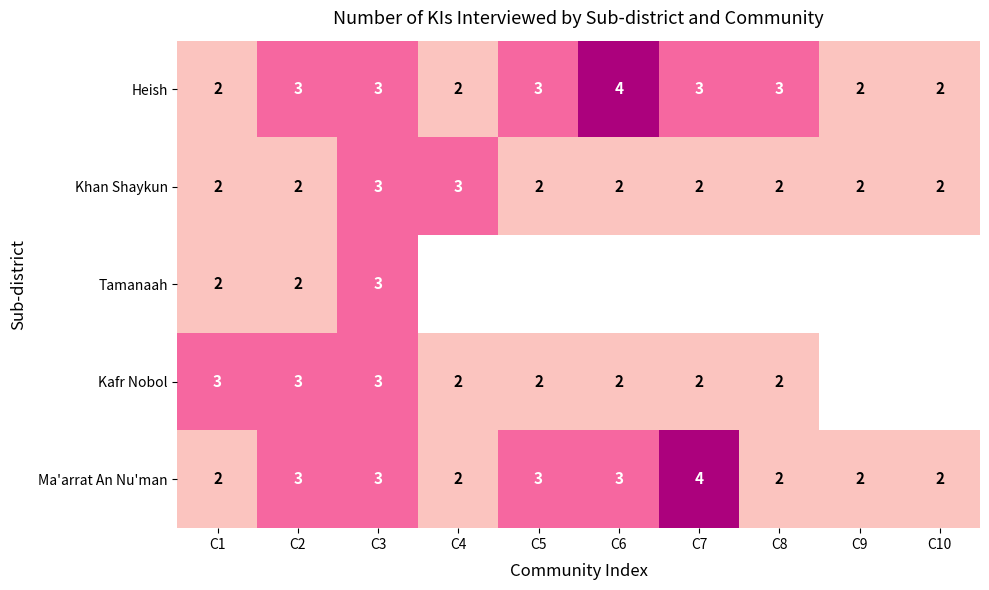

Which category has the highest value in the Heish series?

C6